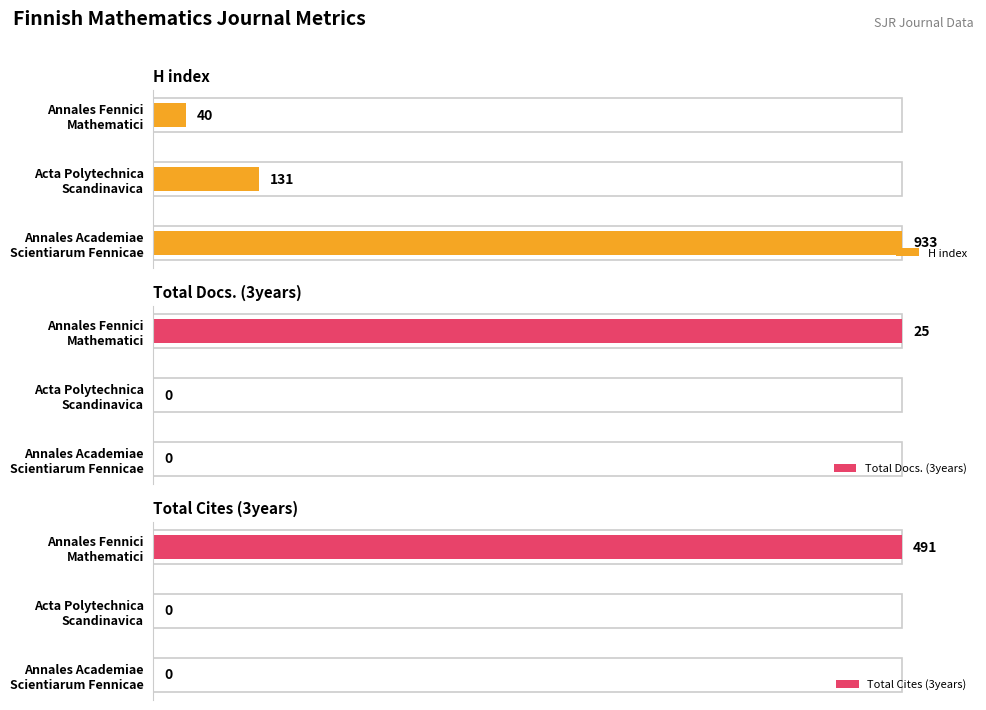

At how many categories does at least one series exceed 7?

3